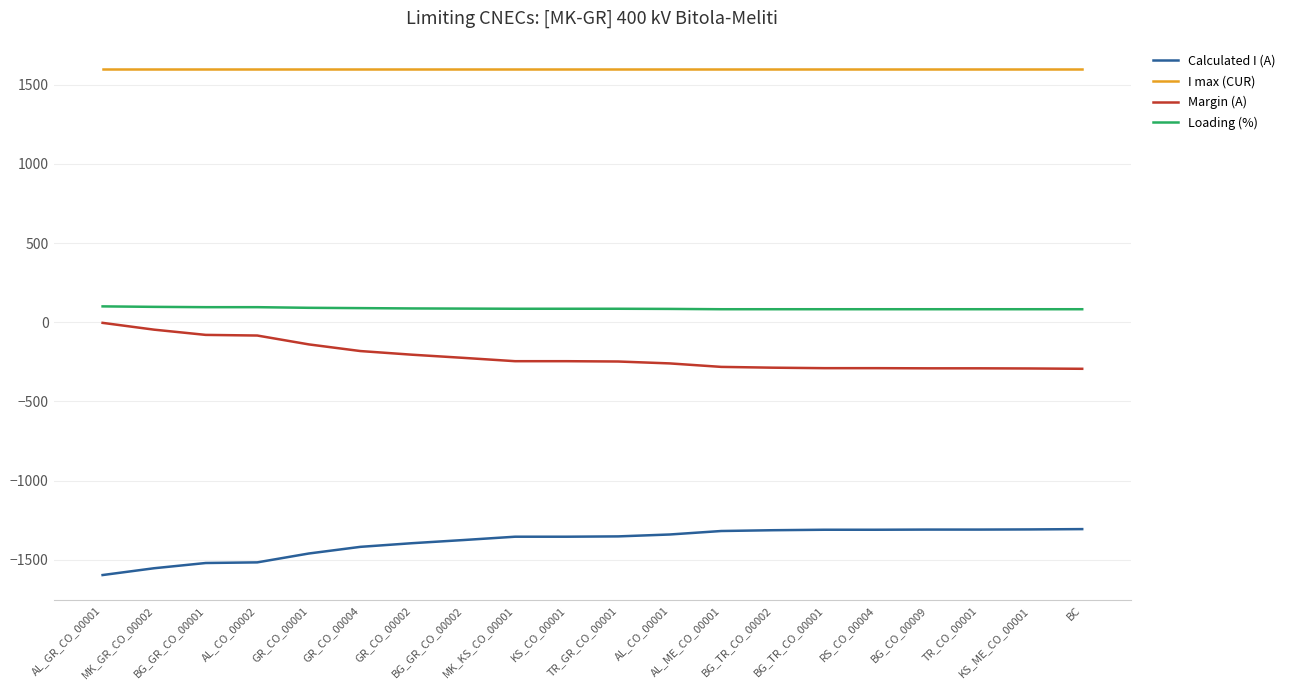

True or false: I max (CUR) and Loading (%) cross at least once.

False